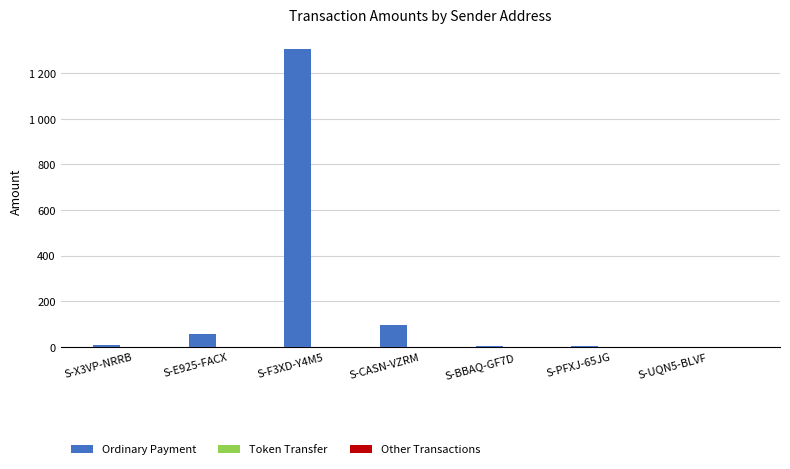

What is the label of the 6th bar from the right?

S-E925-FACX